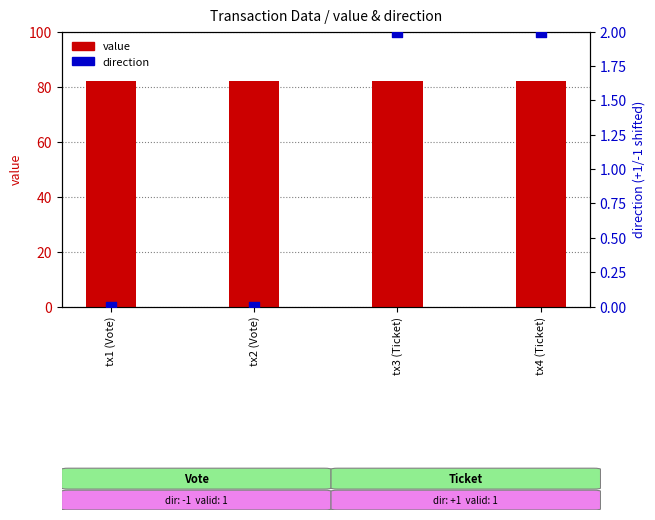

Is the value of direction at tx2 (Vote) greater than the value of value at tx4 (Ticket)?

No